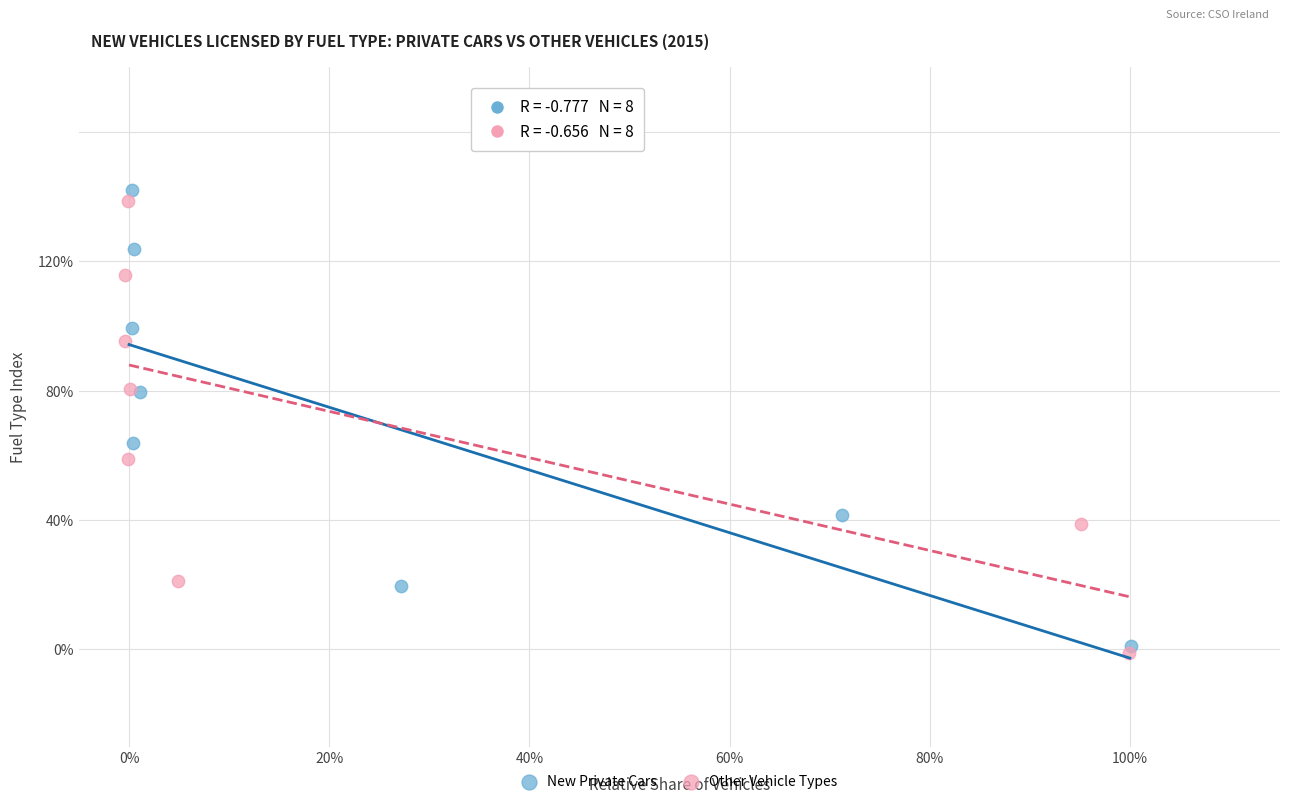

Which series reaches the minimum Y coordinate?

Other Vehicle Types